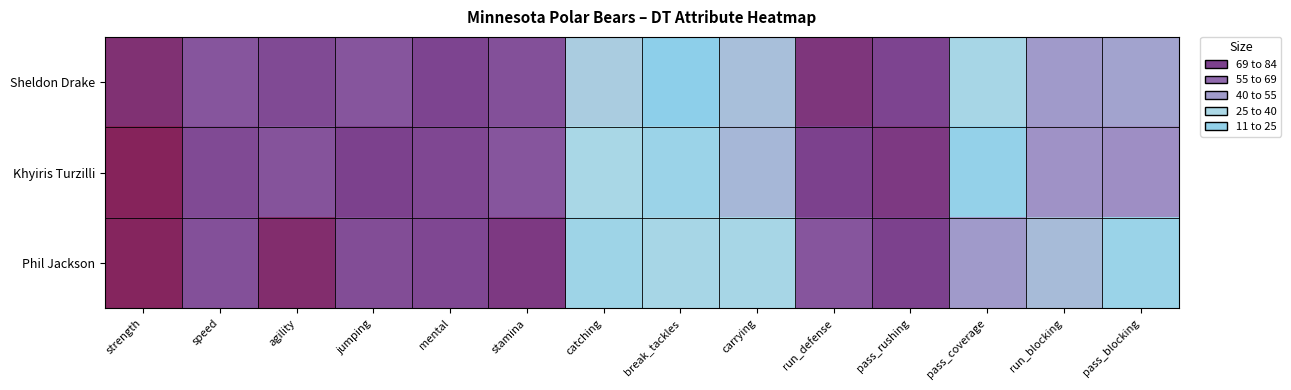

What is the total value across all series at mental?

223